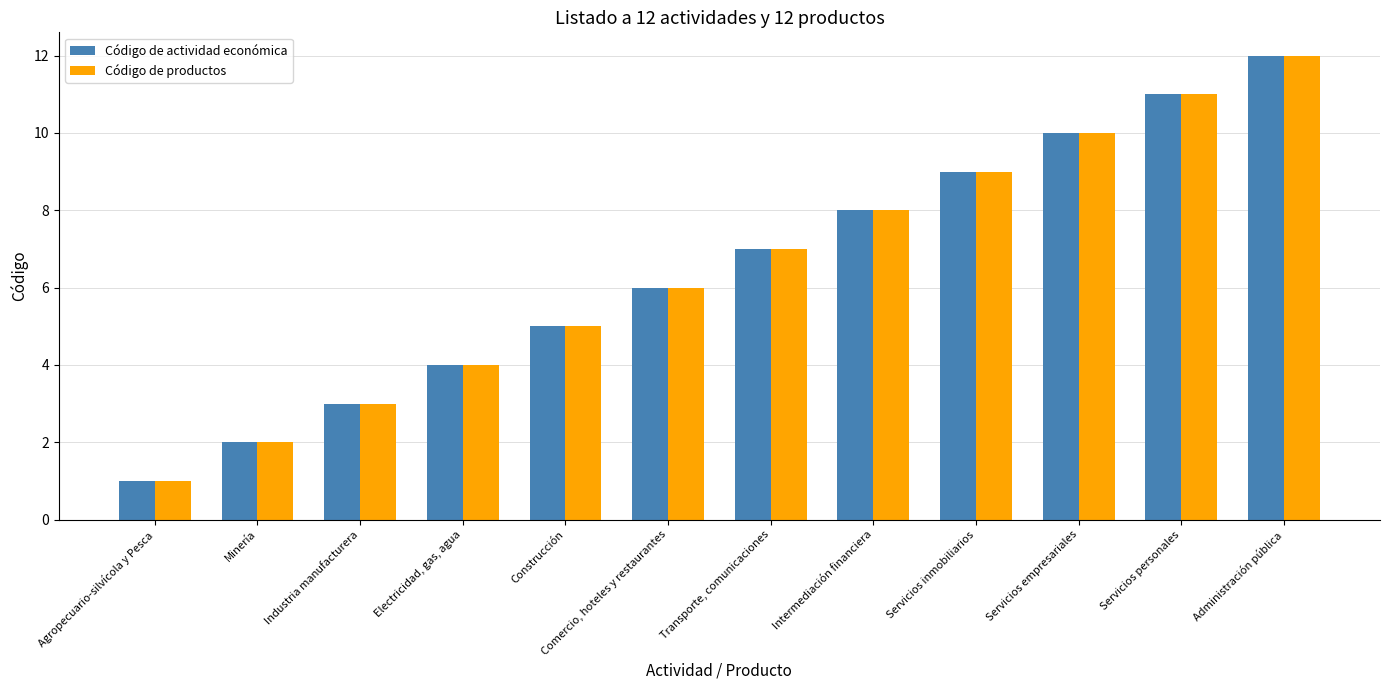

How many bars are there in each group?

2